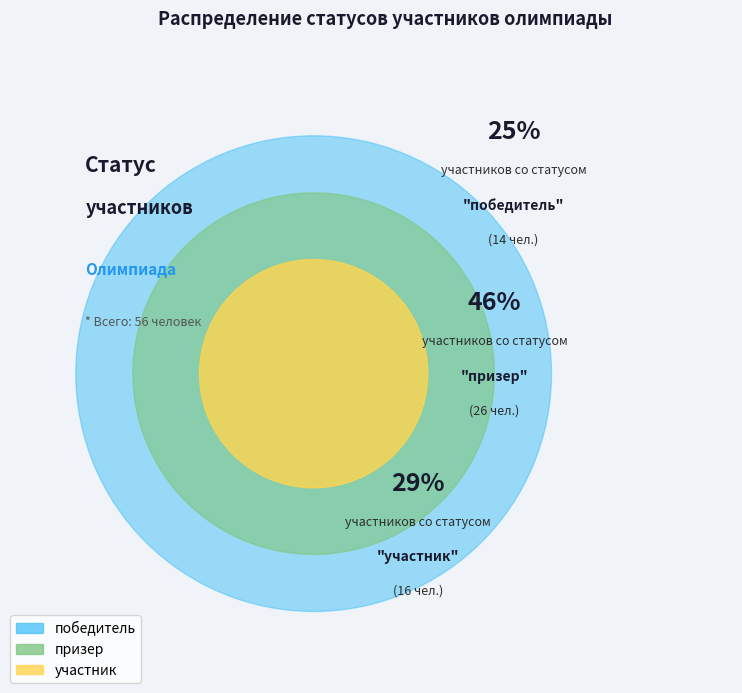

How many slices are in this pie chart?

3